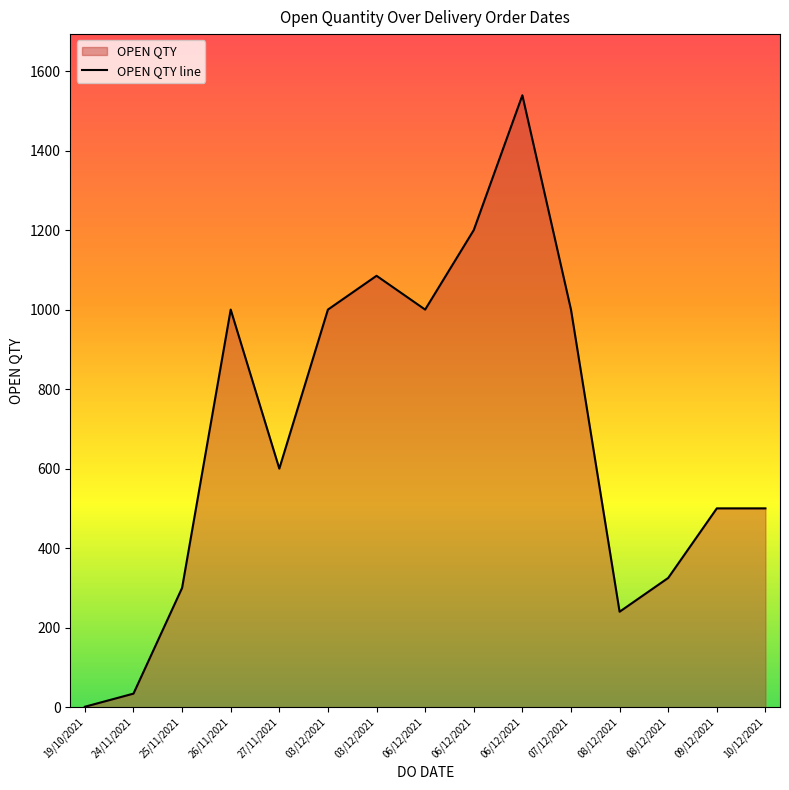

At which label does the data first exceed 600?

26/11/2021